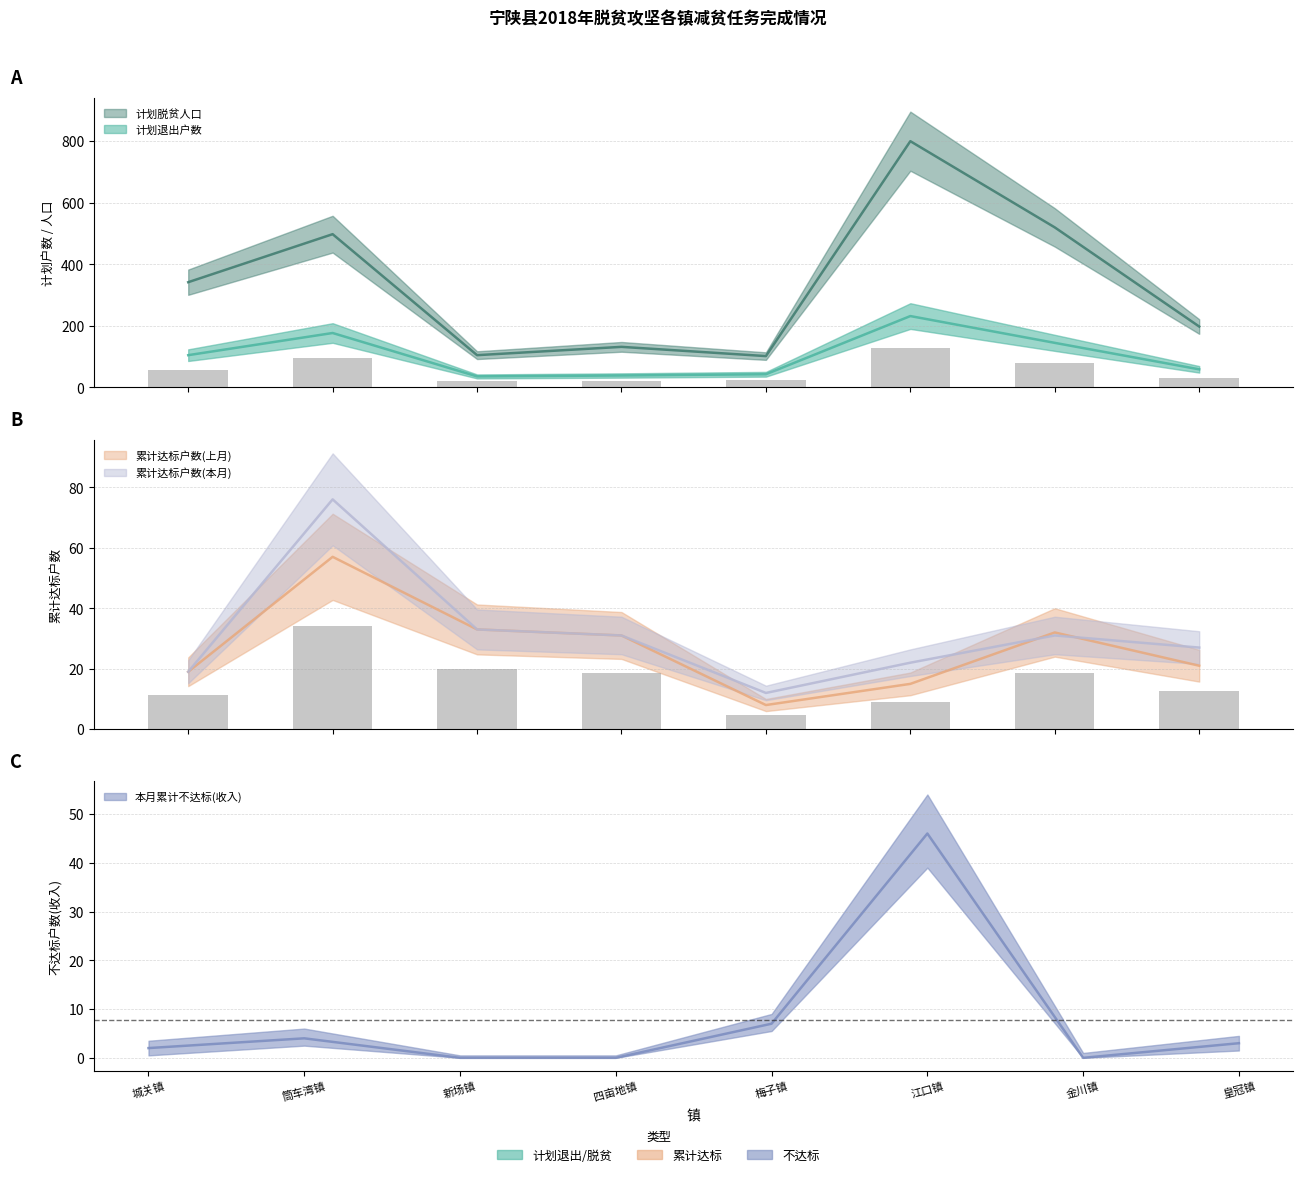

What is the difference between the maximum and minimum values in the 计划退出户数 series?

196